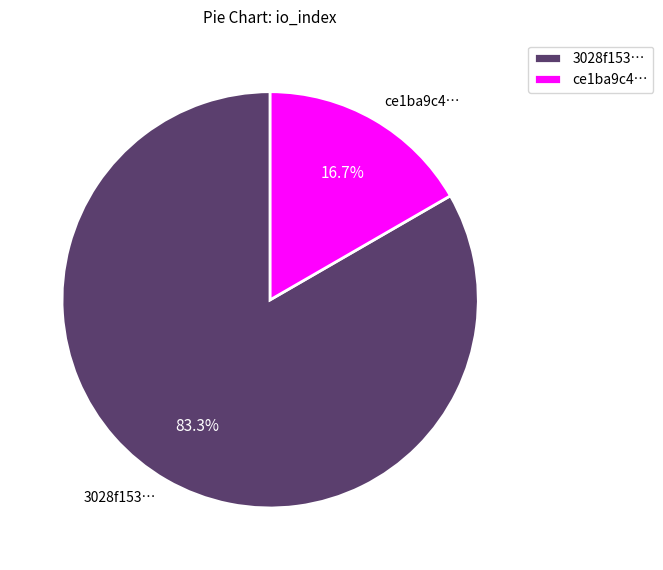

Which has a higher value, ce1ba9c4… or 3028f153…?

3028f153…